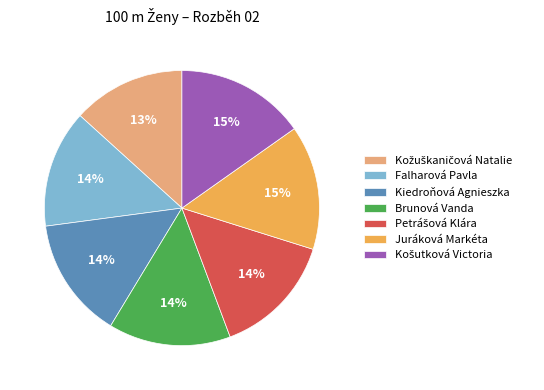

Count the number of slices in the pie.

7